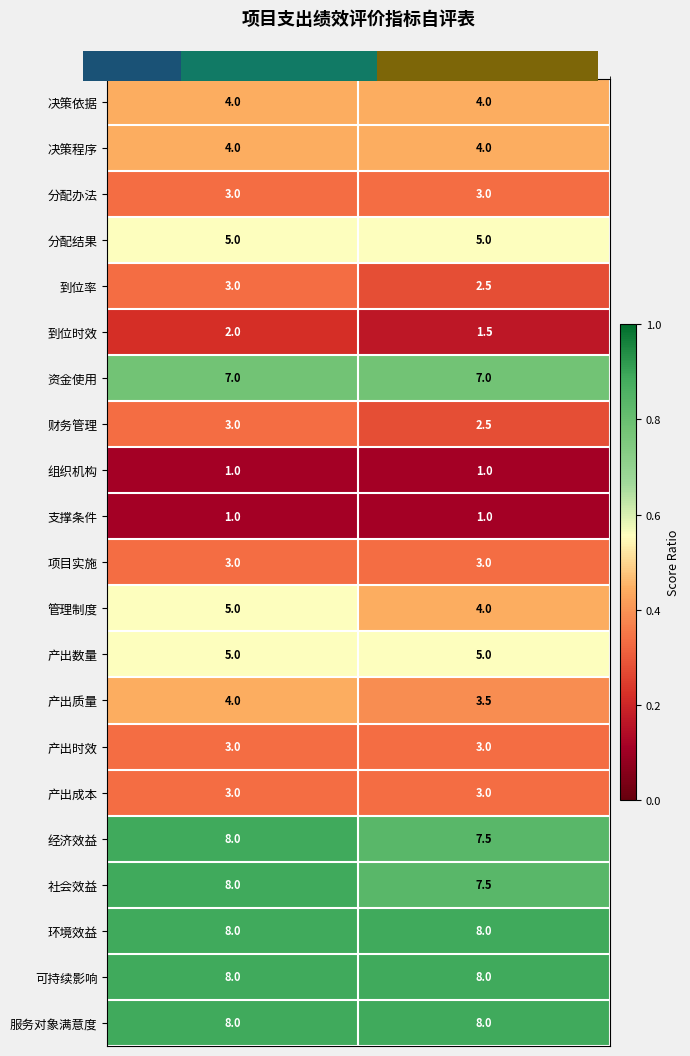

At which category does the chart reach its minimum across all series?

分值